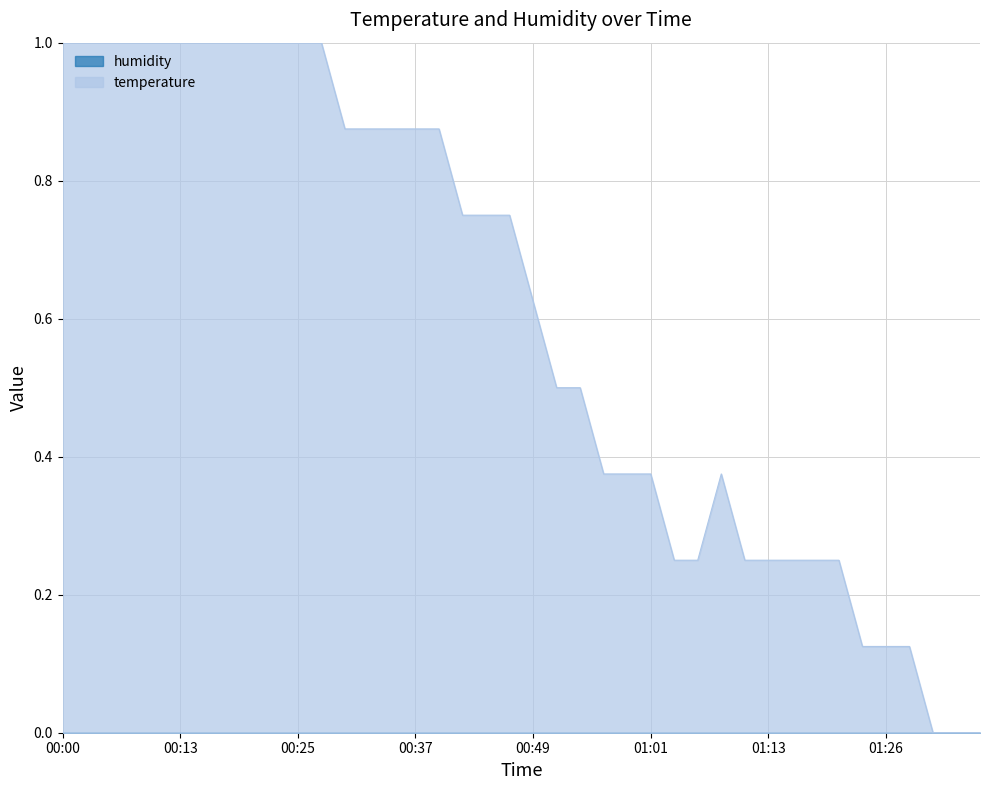

The chart shows a value of 0.2 at 01:11. True or false?

True